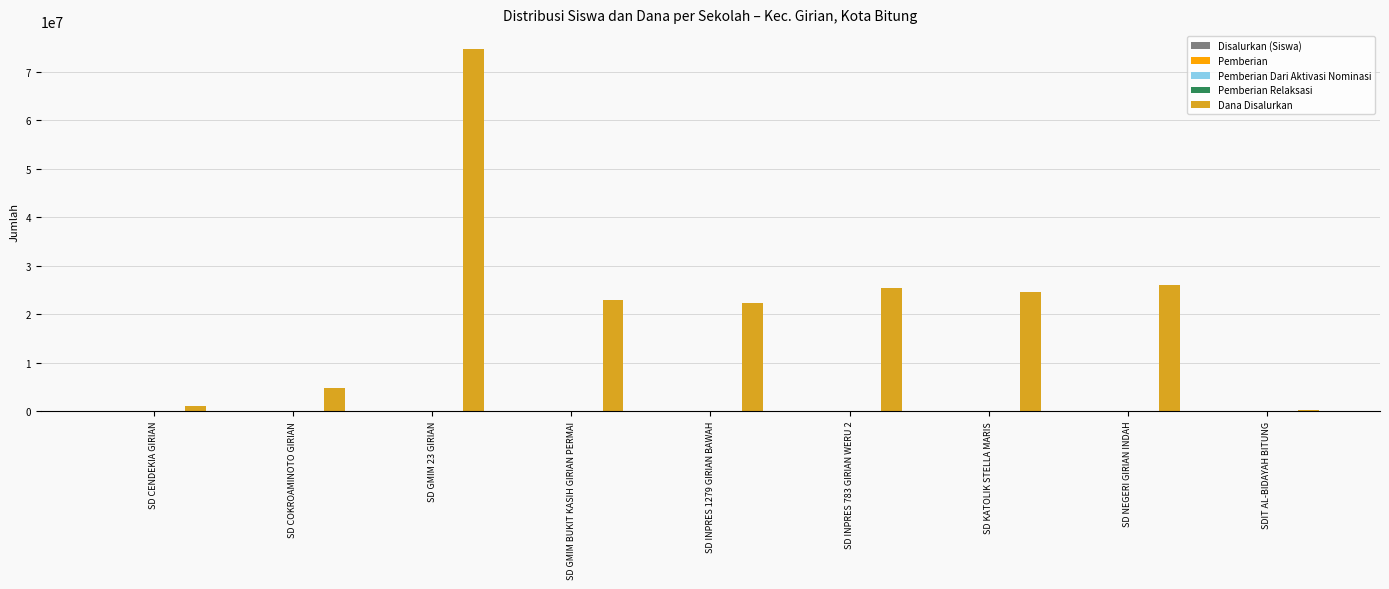

Which series has the largest range (max minus min)?

Dana Disalurkan